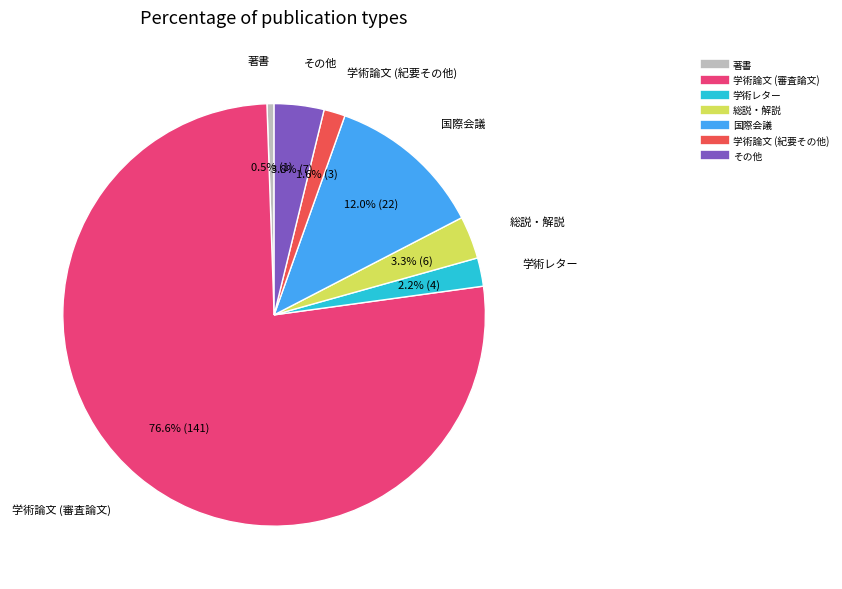

Is there any slice that represents more than half of the pie?

Yes